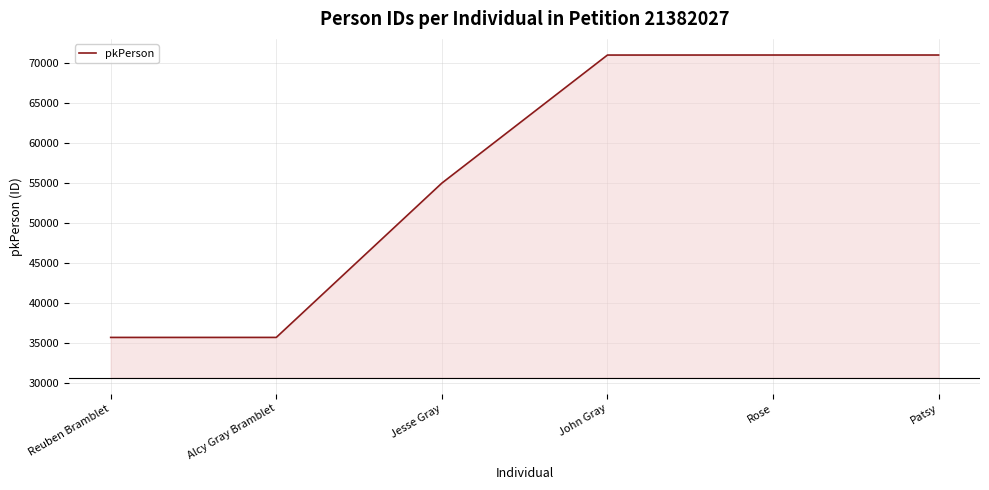

The value at Reuben Bramblet is 24518. True or false?

False